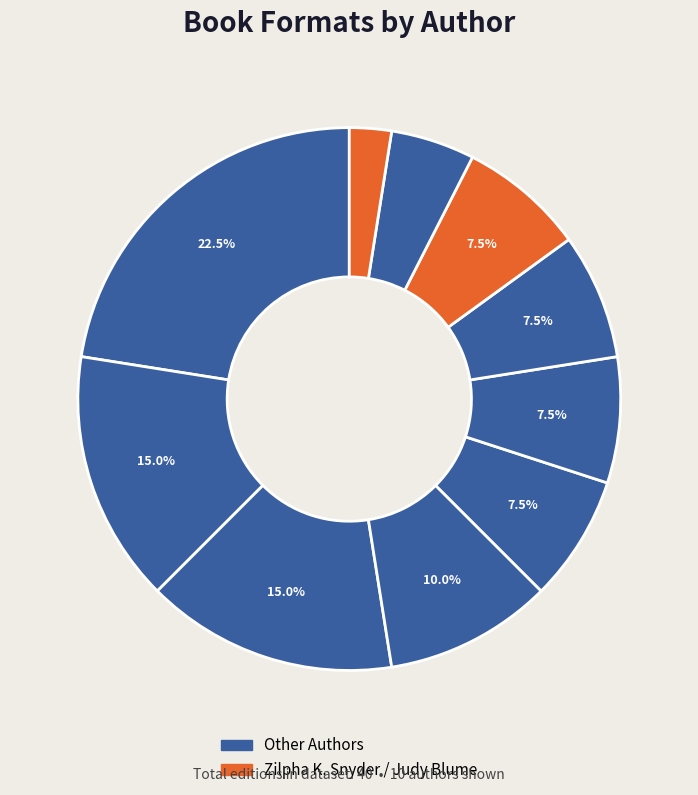

To the nearest percent, what is the average slice percentage?

10%